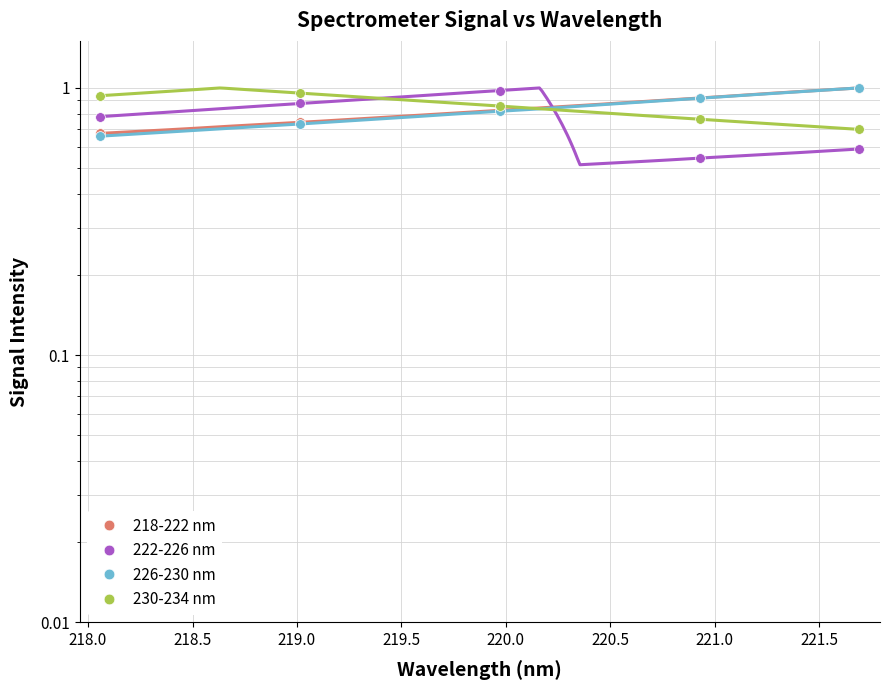

What is the difference between the maximum and minimum values in the 226-230 nm series?

0.3